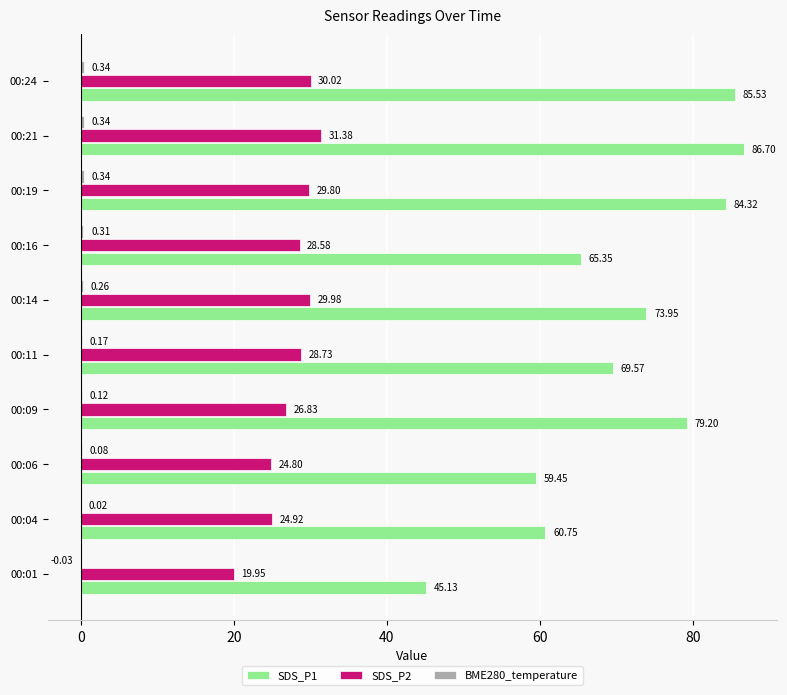

What is the sum of all SDS_P1 values?

710.0